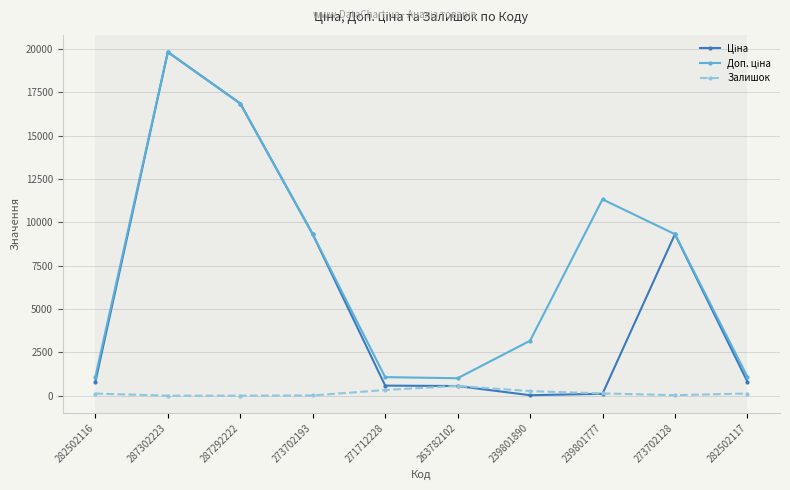

Which label corresponds to the largest value in the chart?

287302223